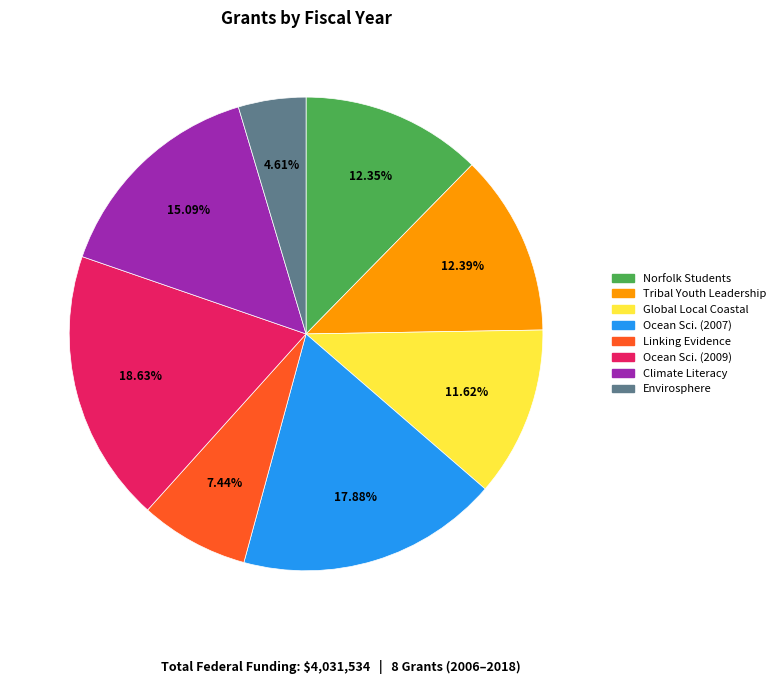

Is there a majority slice in this chart?

No